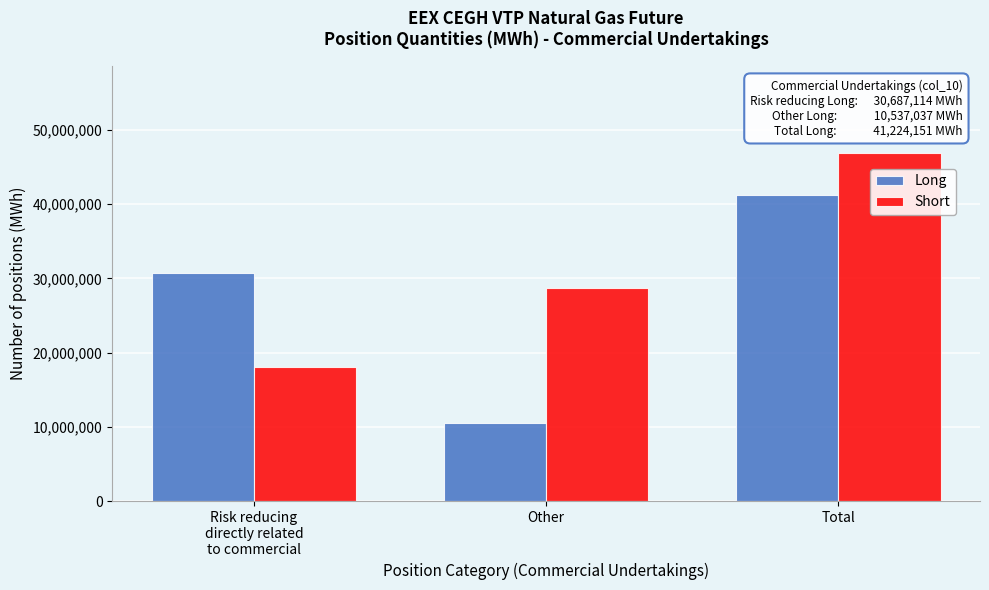

Reading right to left, list all the values displayed in this chart.

Long: 41224151	10537037	30687114
Short: 46856516	28767086	18089430